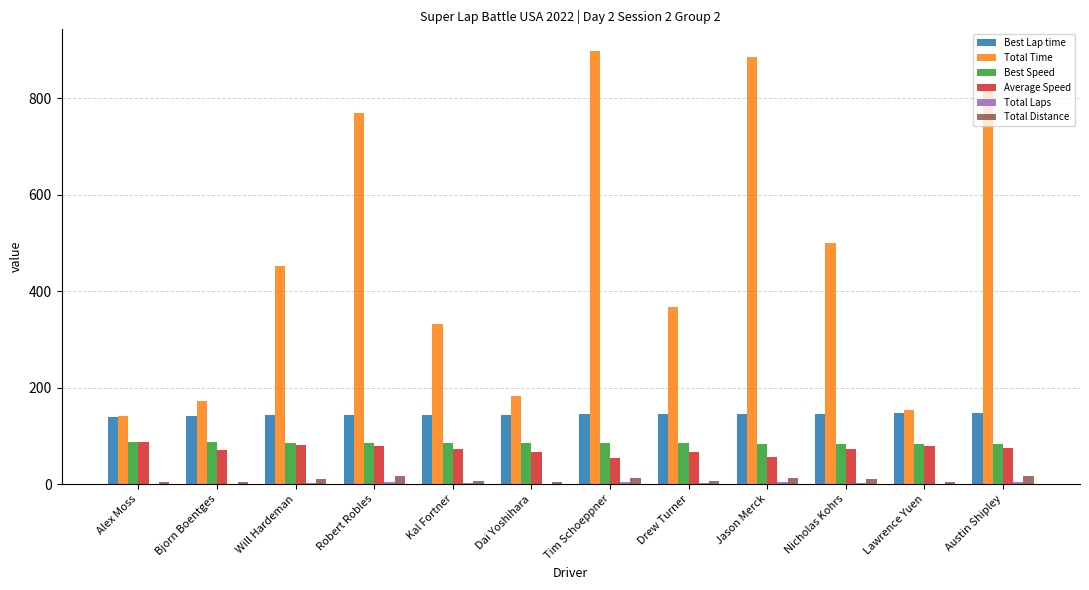

What is the greatest value displayed?

898.1